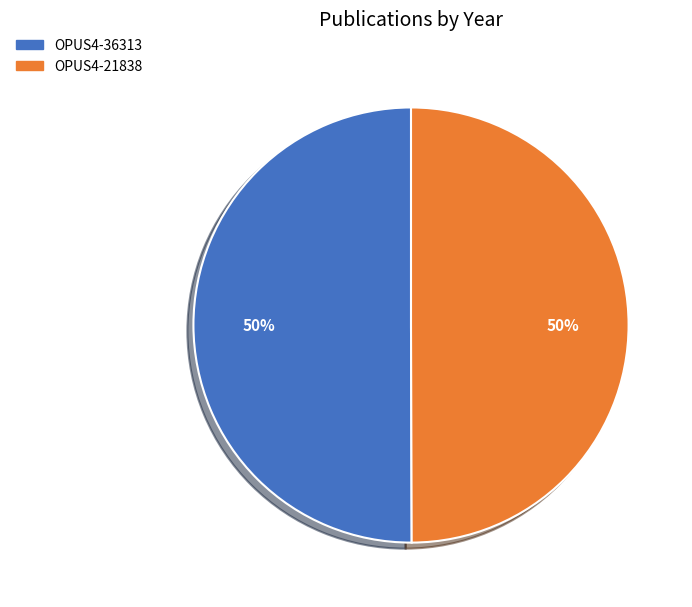

To the nearest percent, what is the combined percentage of OPUS4-21838 and OPUS4-36313?

100%